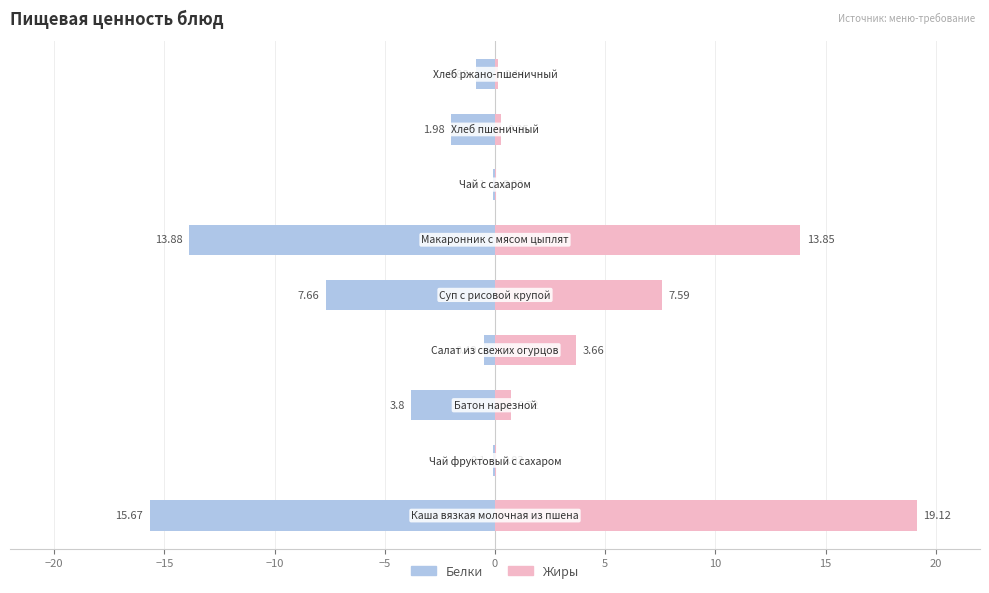

Rank the series at 5 from highest to lowest value.

Жиры, Белки